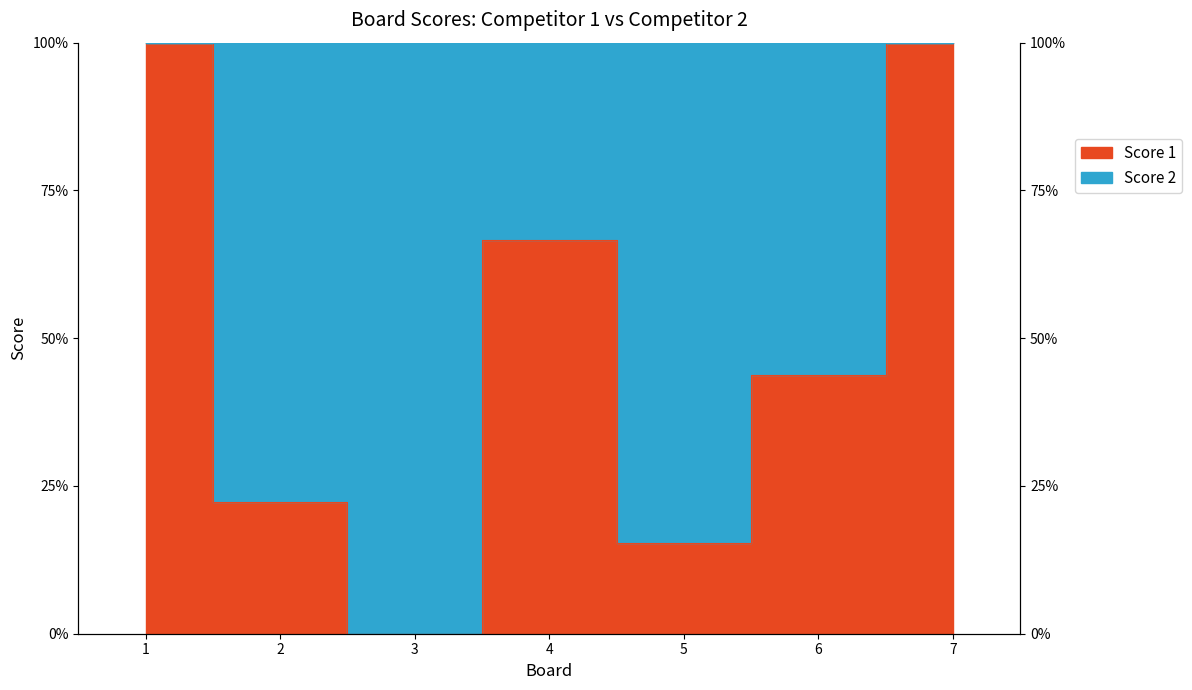

Reading left to right, extract all data points from this chart.

100.0	22.2	0.0	66.7	15.4	43.8	100.0